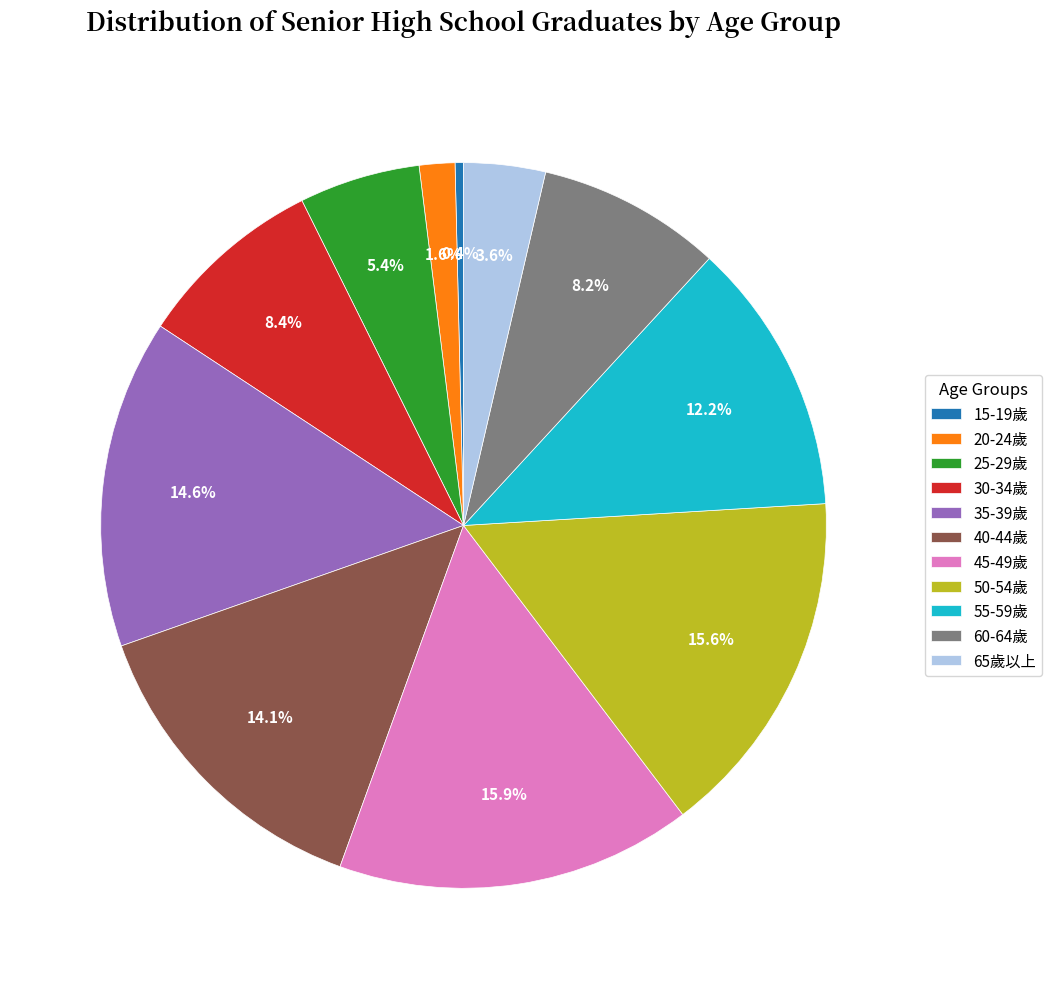

What is the change in value from 45-49歲 to 50-54歲?

-706